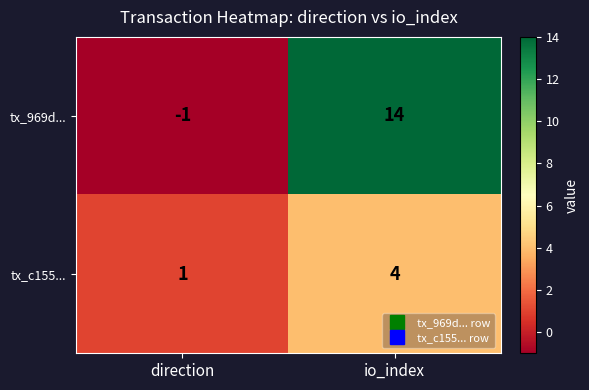

List the series in order of their overall mean, lowest first.

tx_c155..., tx_969d...